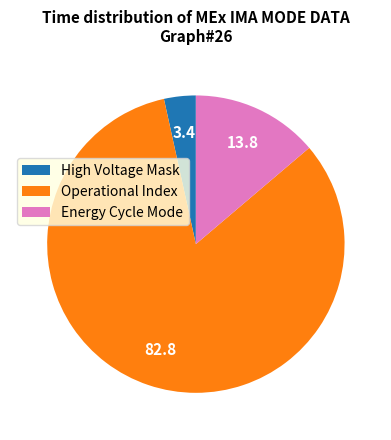

Is the sum of High Voltage Mask and Energy Cycle Mode greater than half?

No